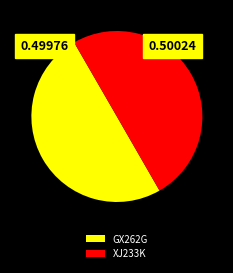

Do GX262G and XJ233K together represent more than half of the pie?

Yes